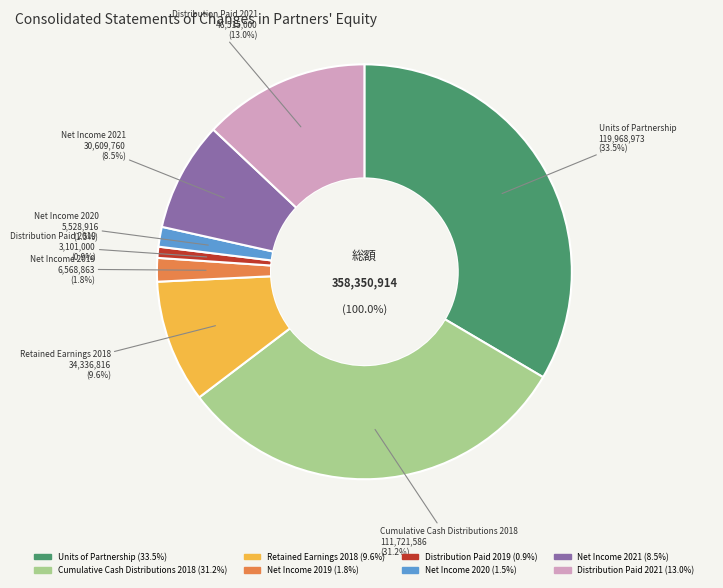

What is the total percentage of Net Income 2020 and Net Income 2021?

10.1%